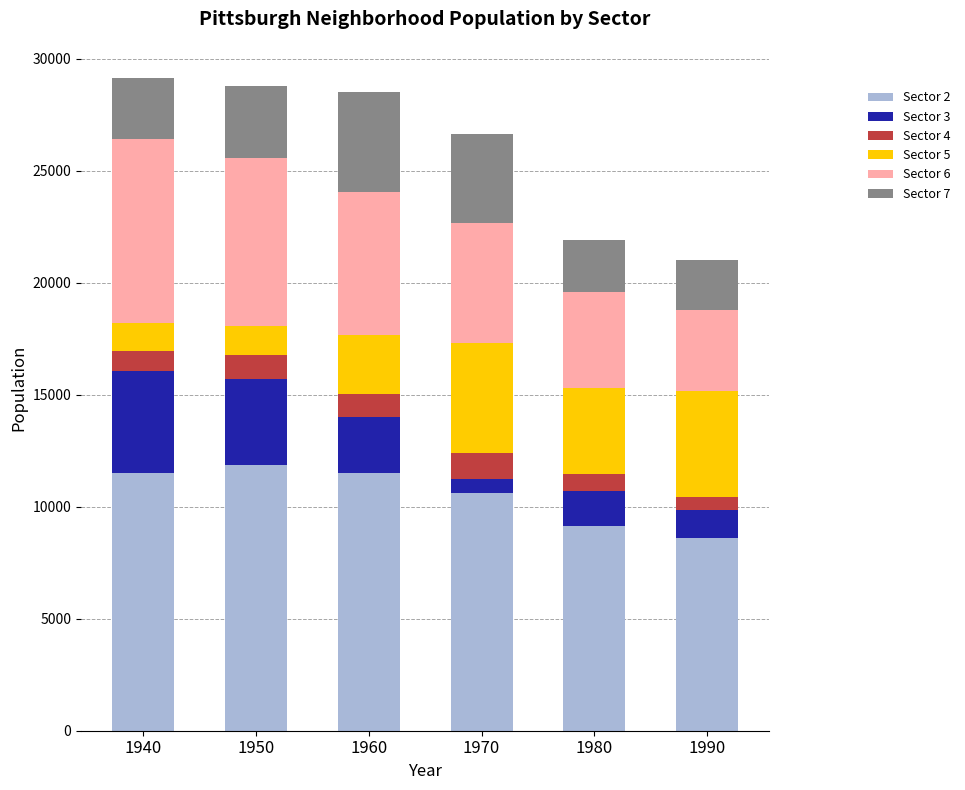

Where is Sector 2 nearest to the value 10213?

1970